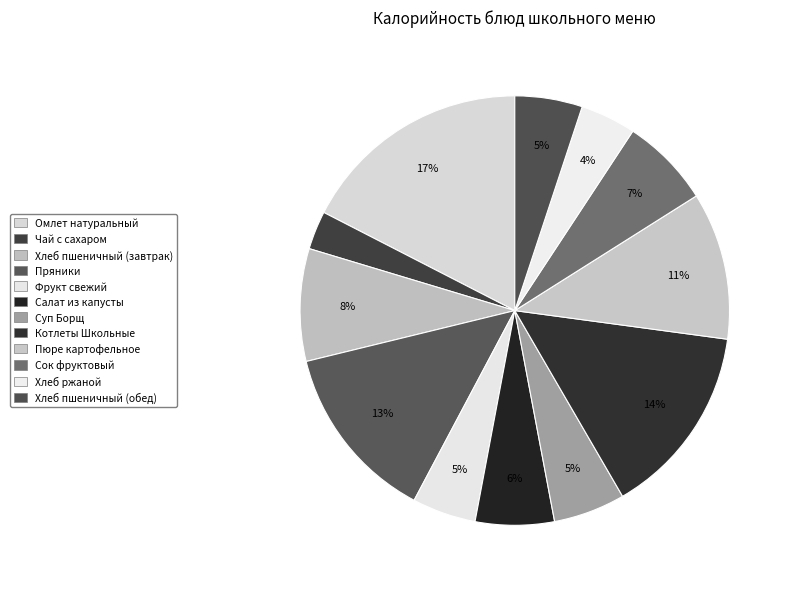

Does Котлеты Школьные represent more than half of the total?

No